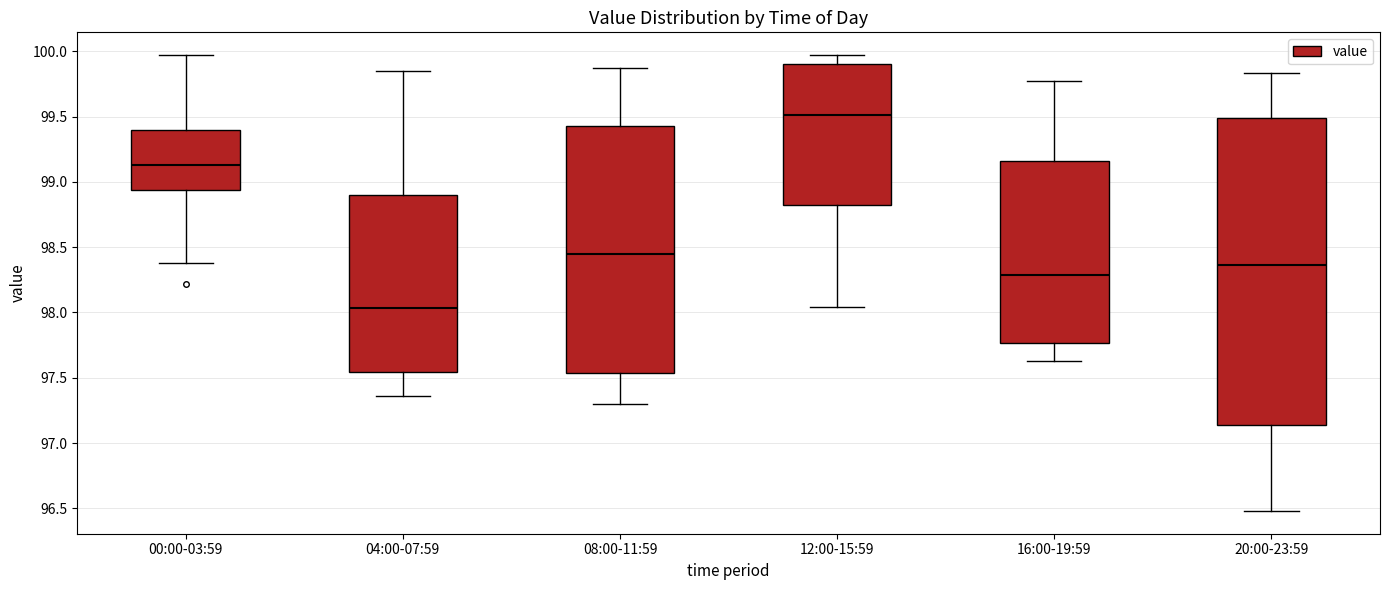

Which box has the highest median line?

12:00-15:59